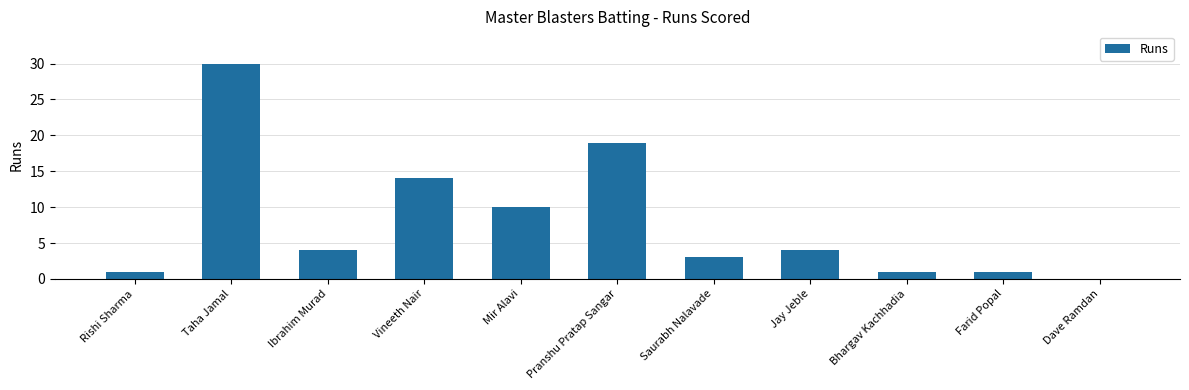

Approximately how many times larger is the value at Taha Jamal compared to Vineeth Nair?

2.1